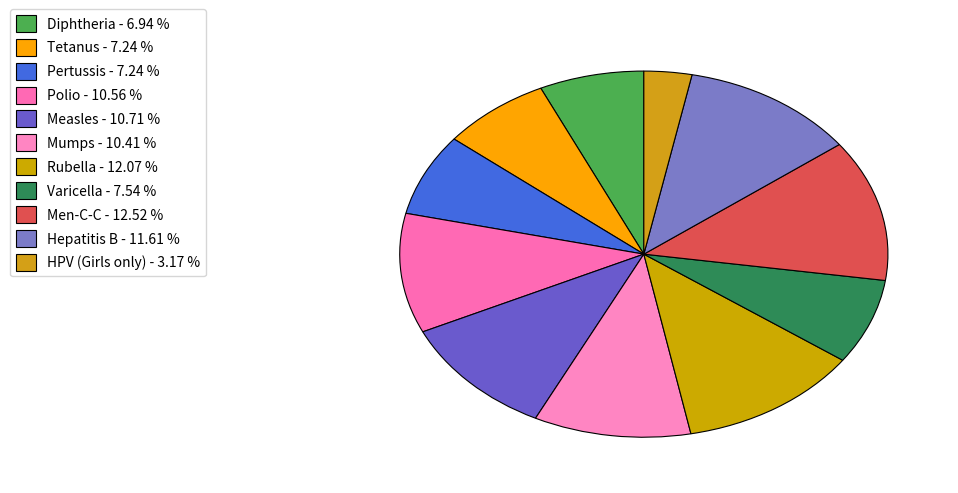

Which slice is the smallest?

HPV (Girls only)